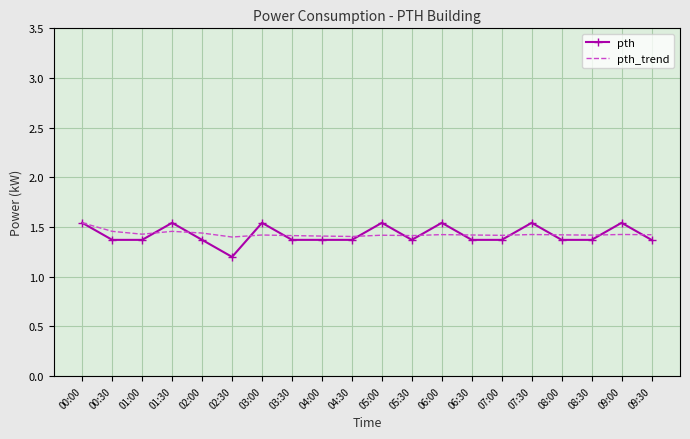

At how many categories does at least one series exceed 1?

20